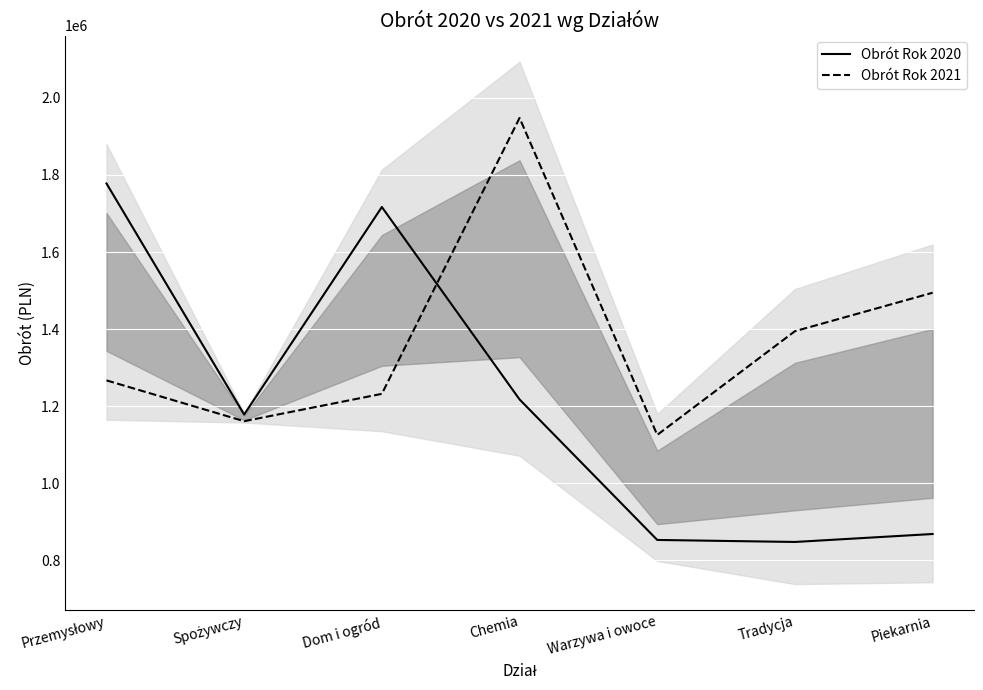

True or false: Obrót Rok 2021 has more than 1 points higher than both neighbors.

False